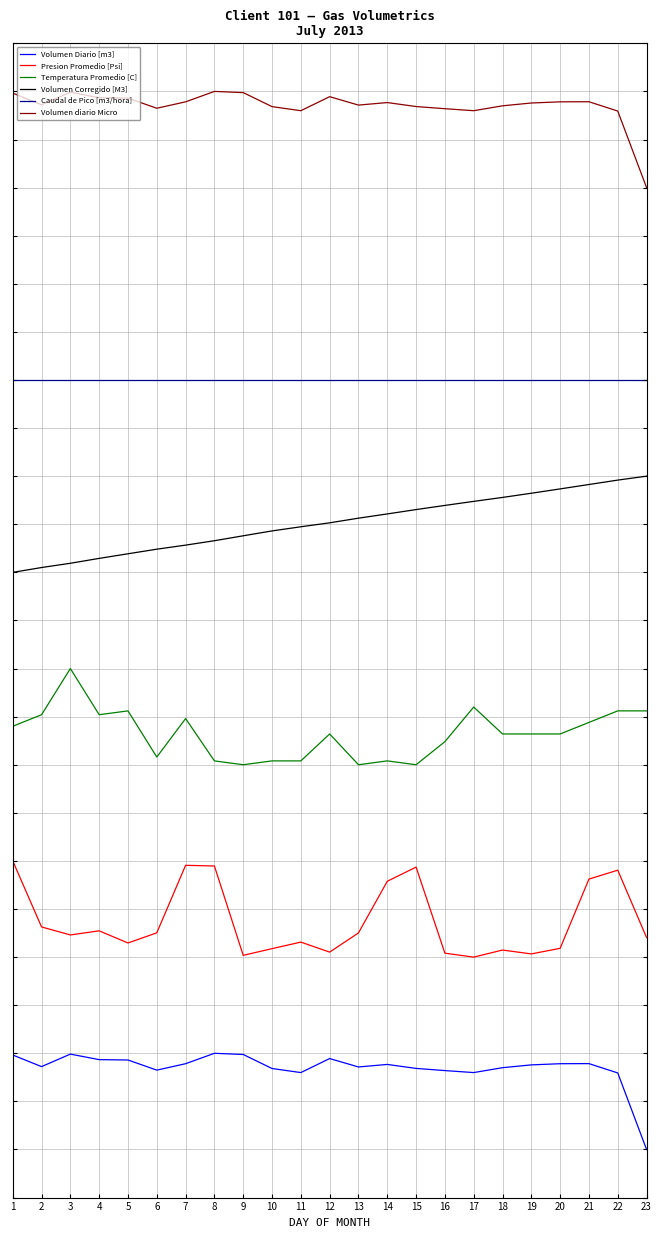

The Volumen diario Micro series shows 10.9 at 20. True or false?

True